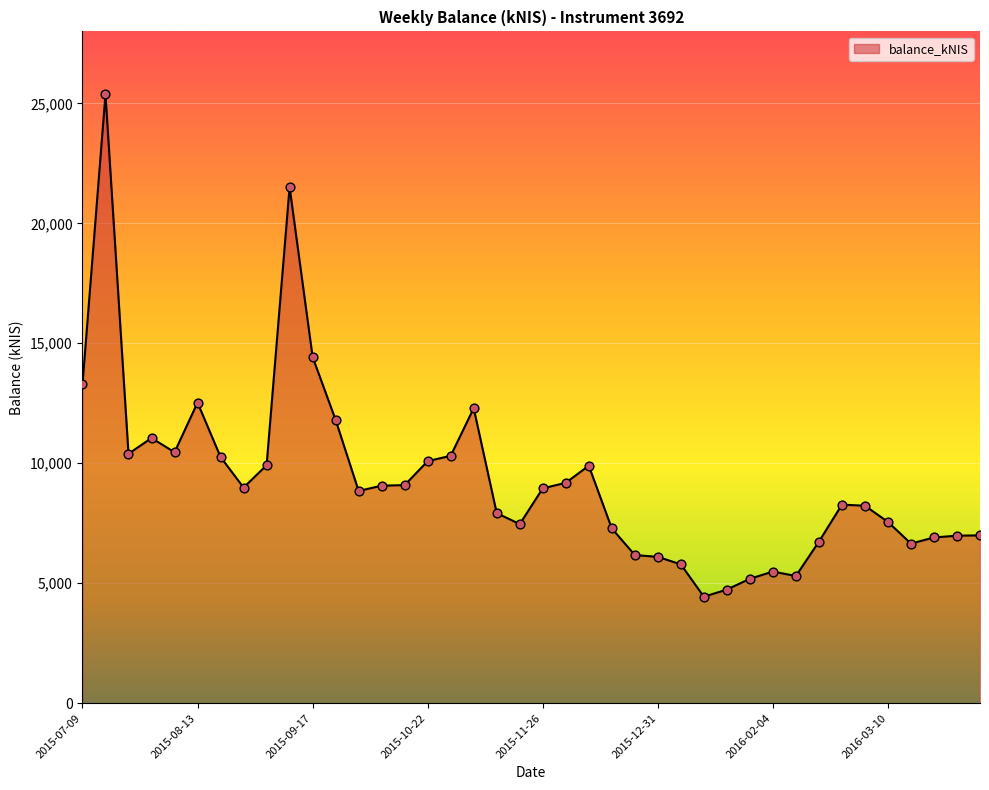

What is the difference between the maximum and minimum values?

20941.0